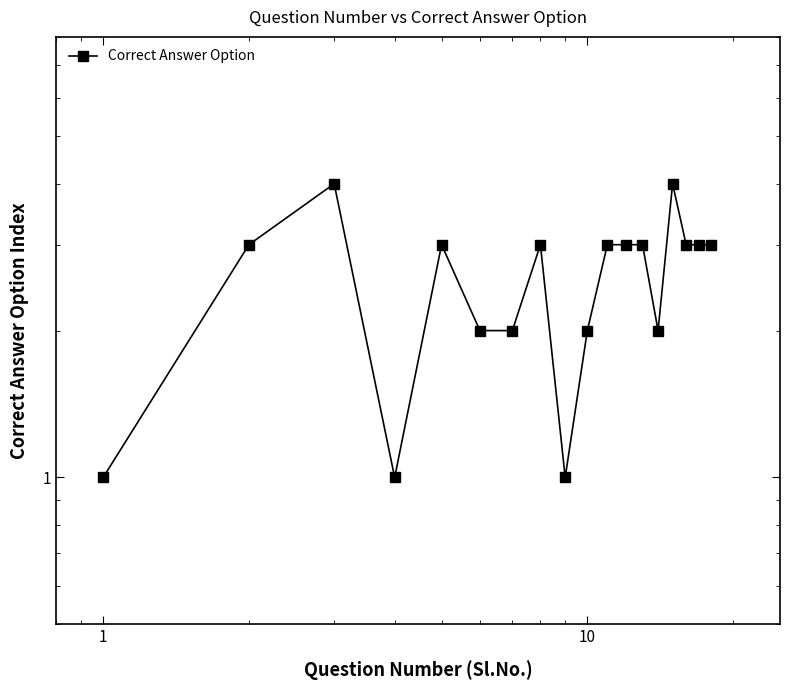

Is it true that the value at 8 is 1?

False